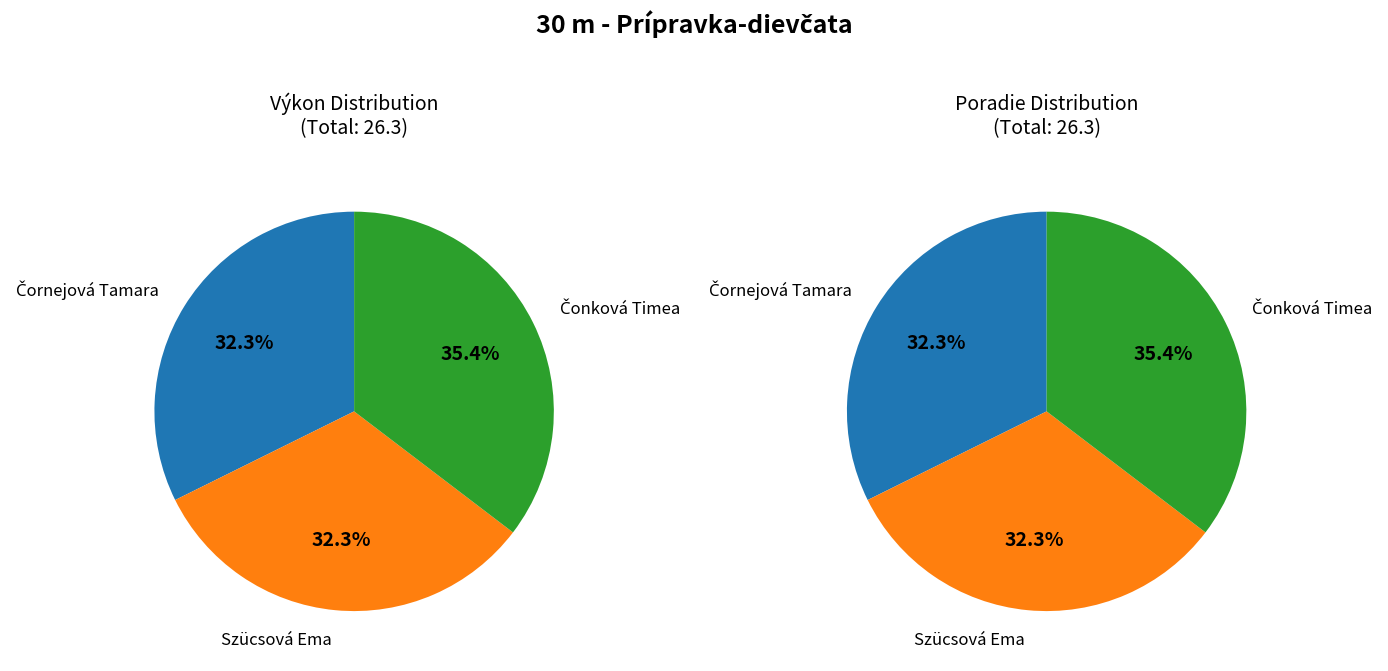

To the nearest percent, what is the average slice percentage?

33%